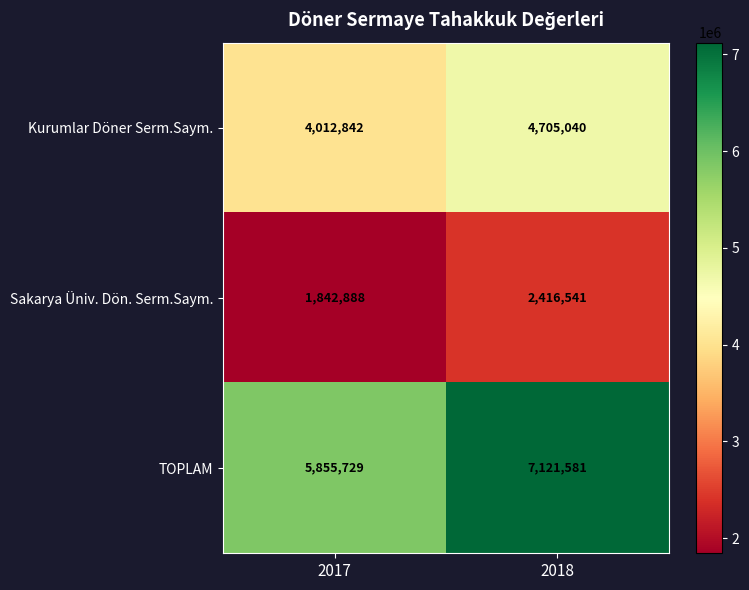

Reading left to right, extract all data points from this chart.

Kurumlar Döner Serm.Saym.: 2017=4012842	2018=4705040
Sakarya Üniv. Dön. Serm.Saym.: 2017=1842888	2018=2416541
TOPLAM: 2017=5855729	2018=7121581